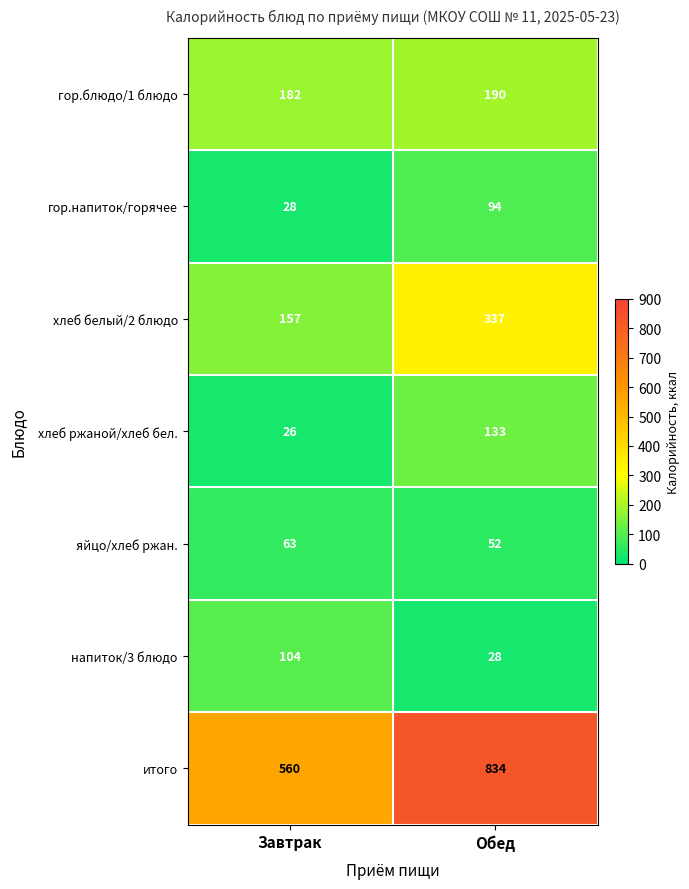

Which category has the highest value across all series?

Обед